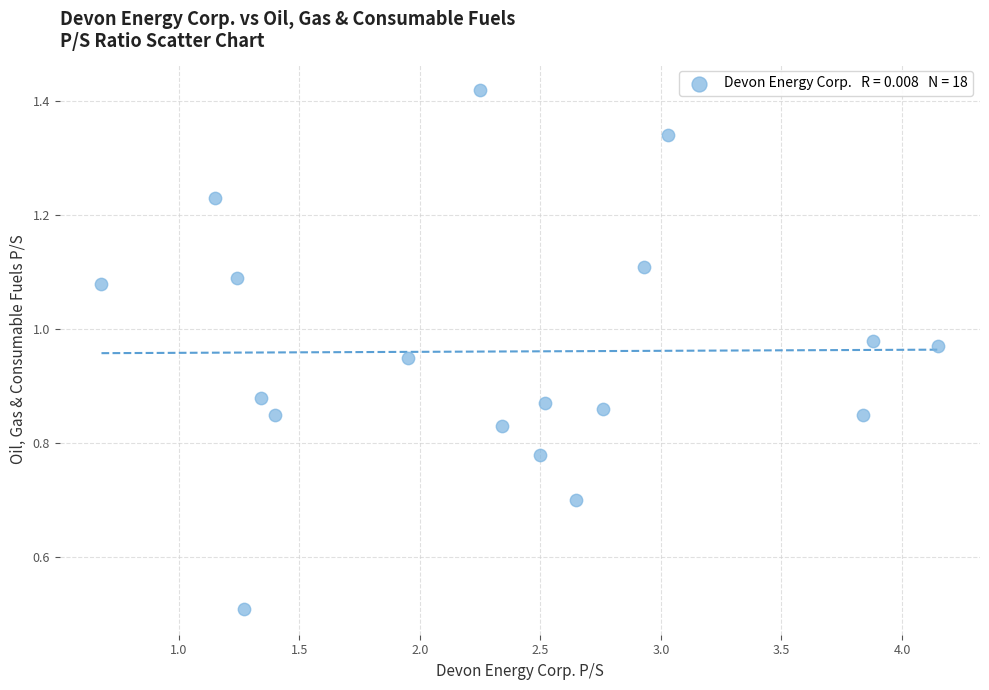

What Y value in the scatter plot is closest to 0?

0.5